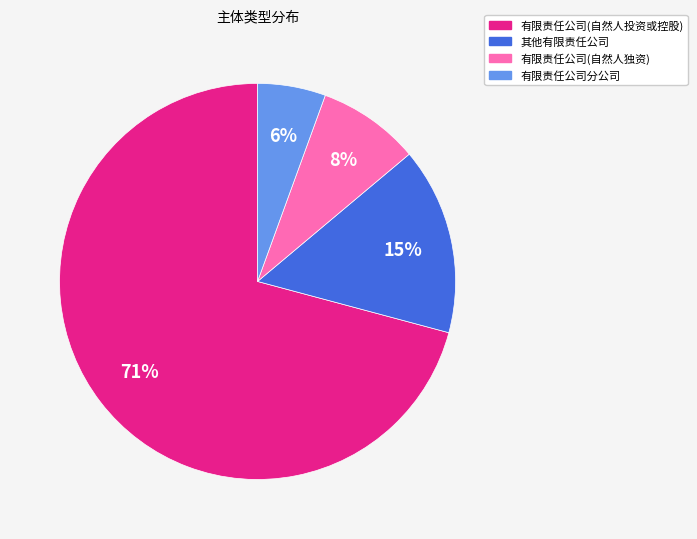

To the nearest percent, what is the difference between the largest and smallest slice percentages?

65%